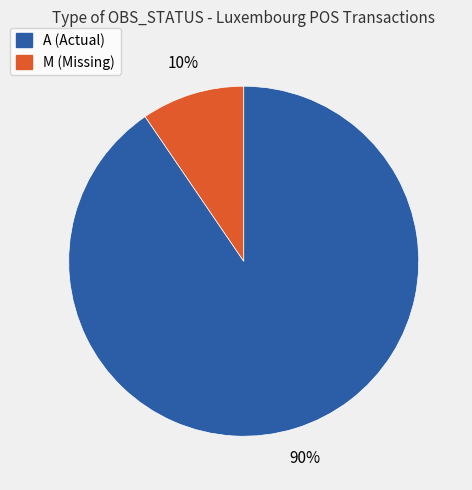

Count the number of slices in the pie.

2